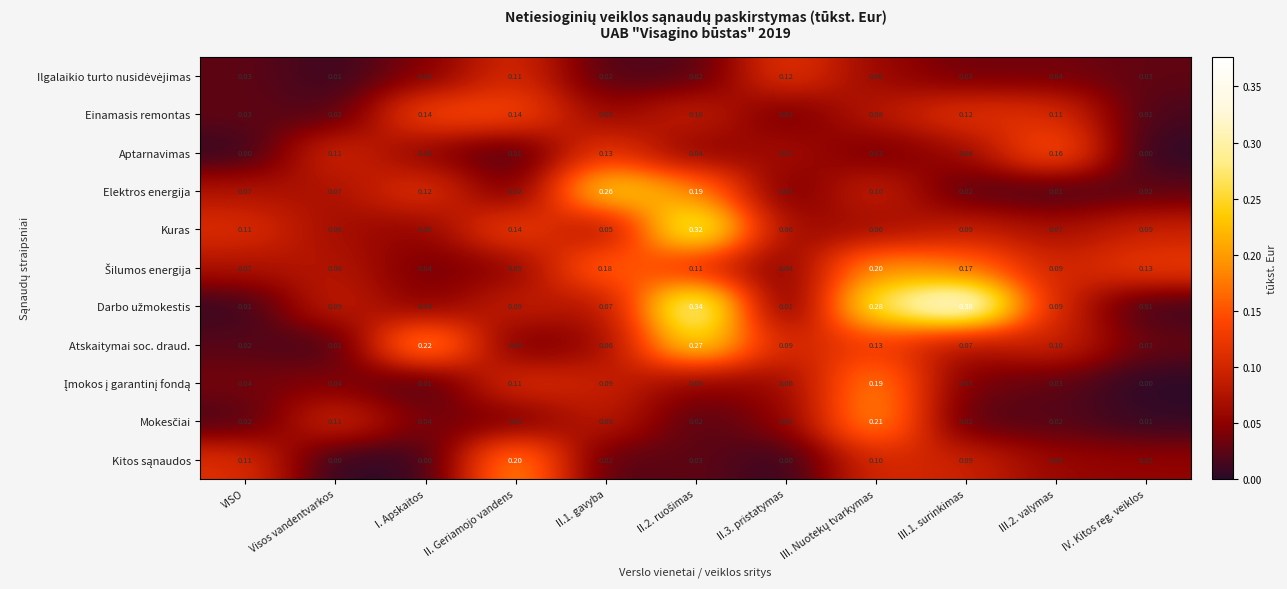

Is the value of Aptarnavimas at II.3. pristatymas greater than the value of Elektros energija at II.3. pristatymas?

Yes